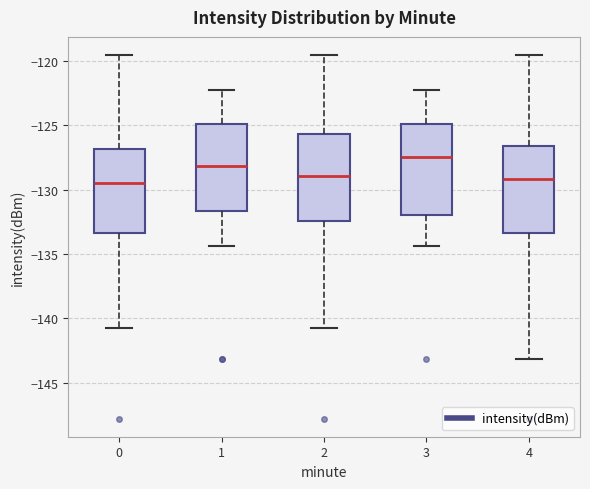

Reading left to right, transcribe this box plot: for each box, give where its median line is, the range the box spans, and where its two whiskers end, as read against the y-axis. The values are not printed on the chart, so give them approximately, as read against the axis.

0: median -129.5, box -133.5 to -127.0, whiskers -141.0 to -119.5
1: median -128.0, box -131.5 to -125.0, whiskers -134.5 to -122.5
2: median -129.0, box -132.5 to -125.5, whiskers -141.0 to -119.5
3: median -127.5, box -132.0 to -125.0, whiskers -134.5 to -122.5
4: median -129.0, box -133.5 to -126.5, whiskers -143.0 to -119.5